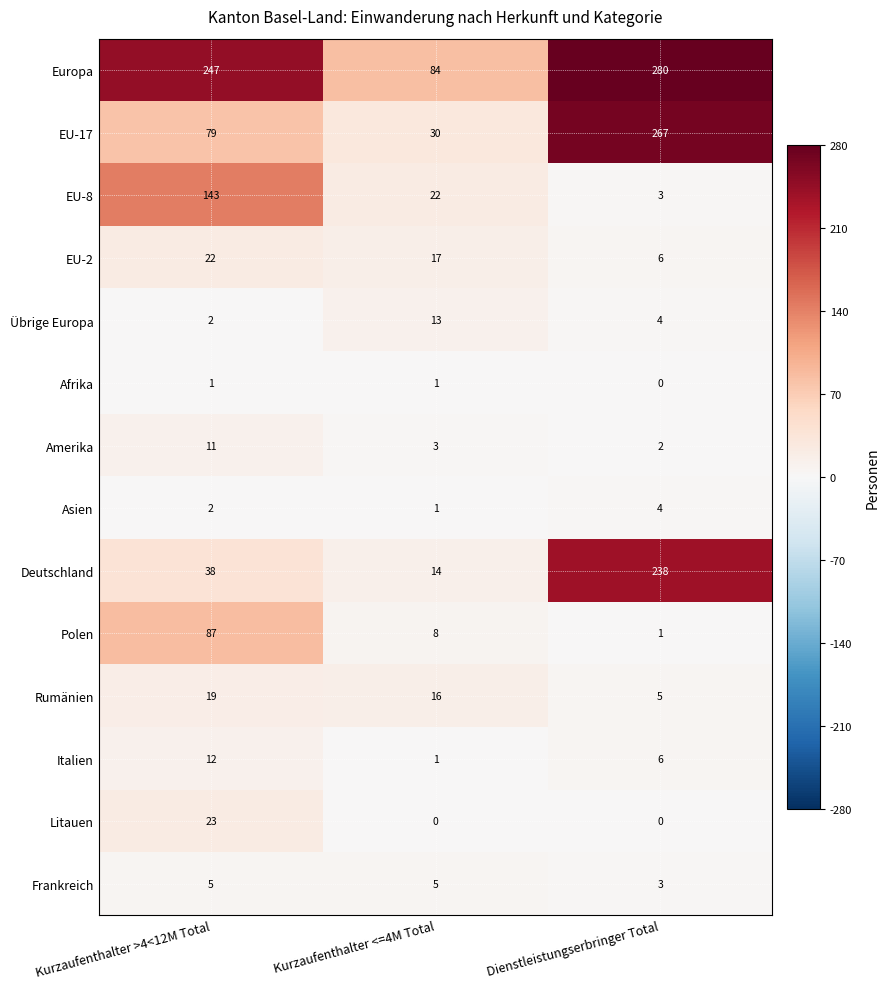

The Rumänien series shows 2 at Dienstleistungserbringer Total. True or false?

False